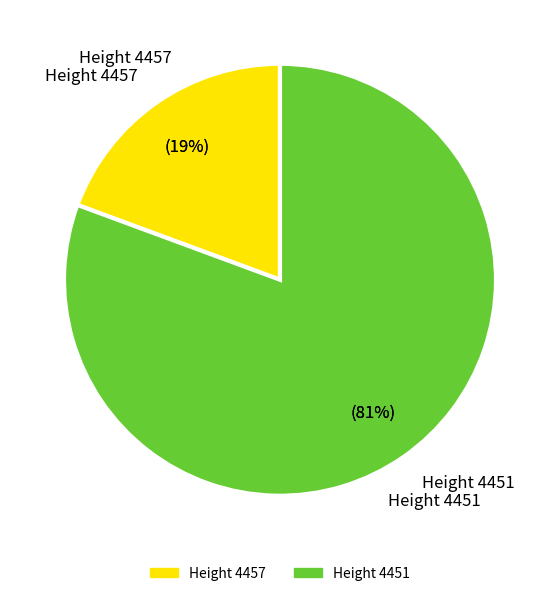

Do 4457 and 4451 together represent more than half of the pie?

Yes